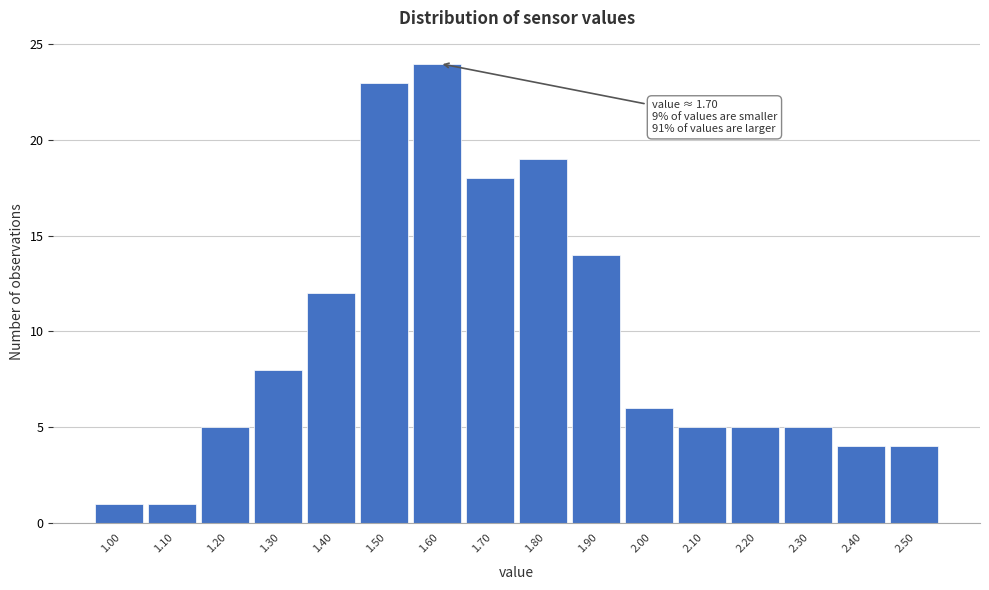

Over which range of the x-axis is the bar tallest?

1.55 to 1.65